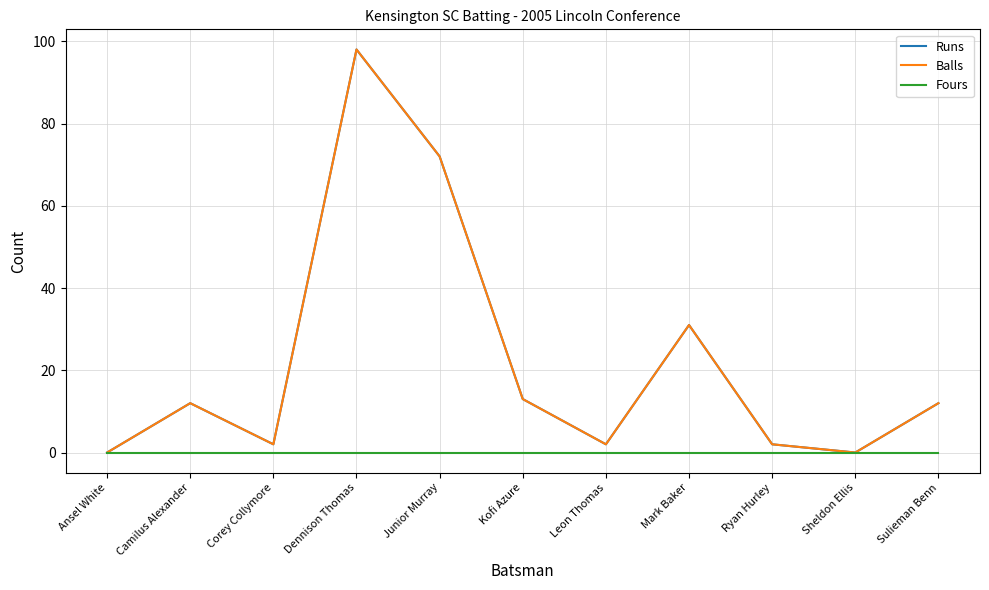

At which category is the sum across all series the highest?

Dennison Thomas